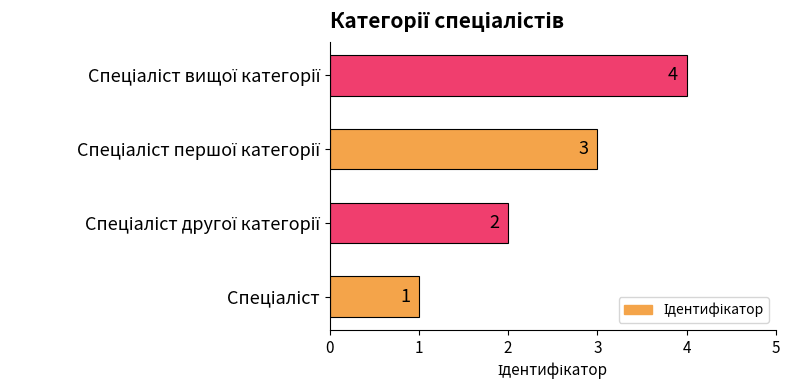

What is the difference between the maximum and minimum values?

3